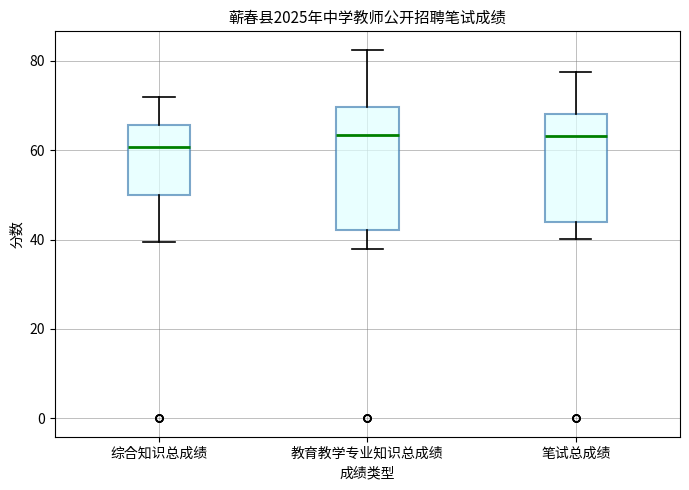

Which box's median line is the lowest?

综合知识总成绩